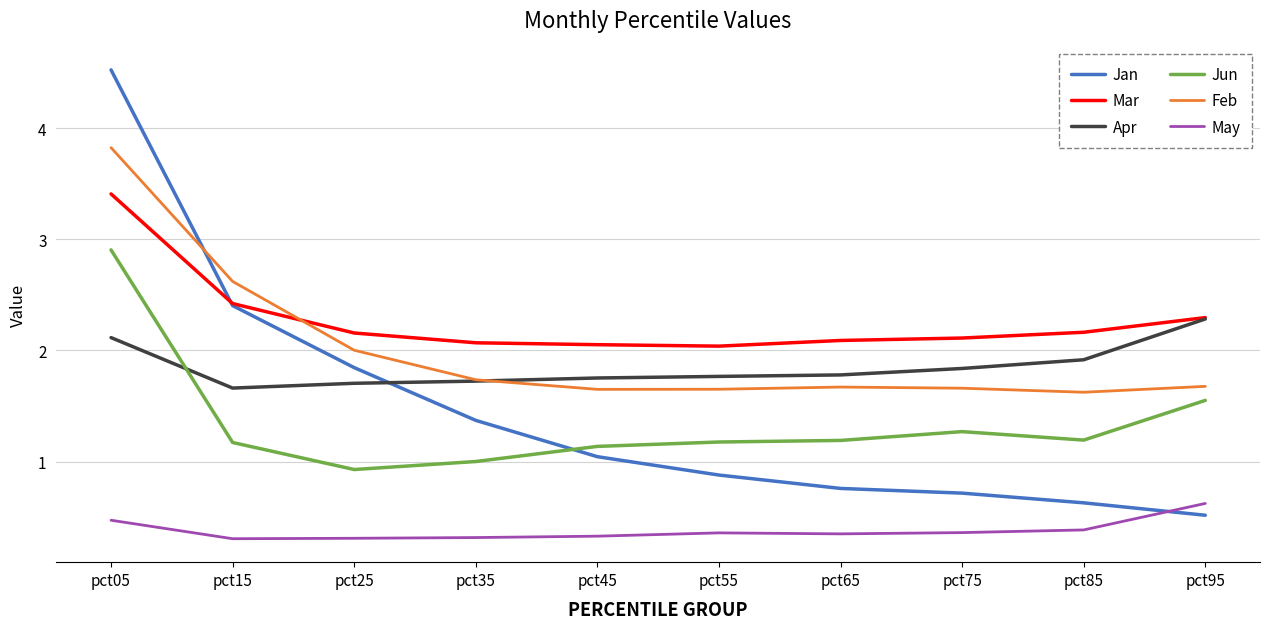

After their last crossing, which series has the higher values: Jun or Apr?

Apr